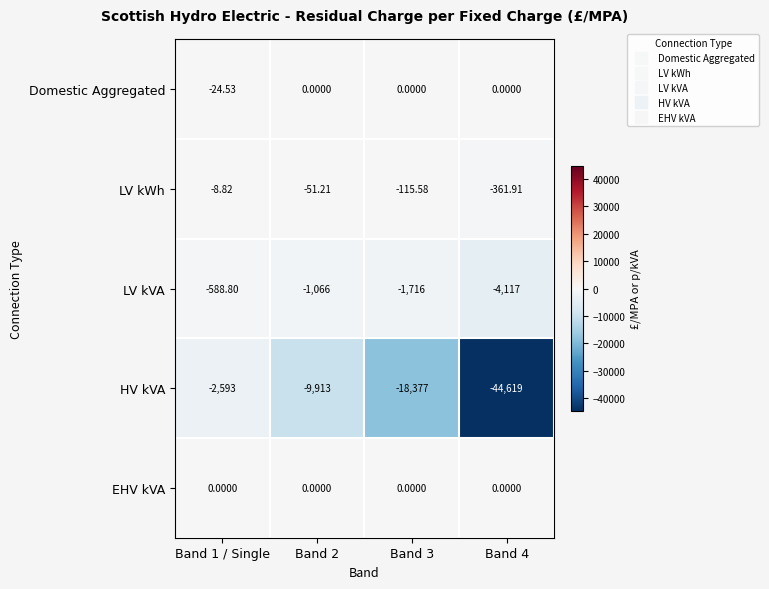

Which series changed the most between Band 3 and Band 4?

HV kVA